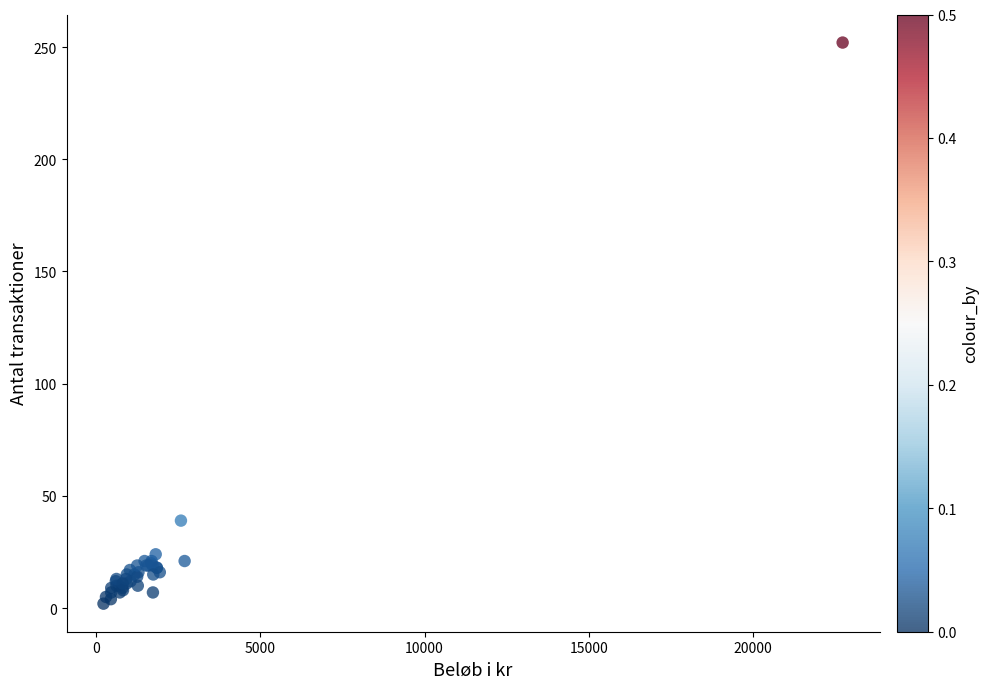

What Y value in the scatter plot is closest to 127?

39